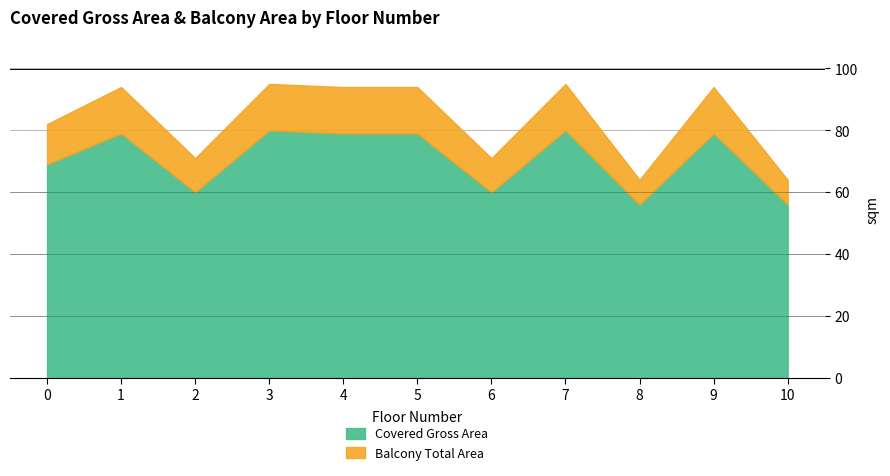

What is the approximate value of Balcony Total Area at 8, to the nearest 5?

65